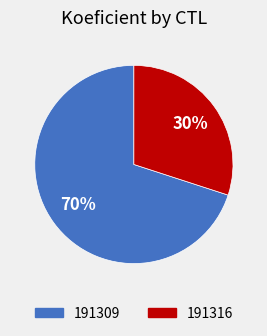

Does 191309 account for over 50% of the chart?

Yes